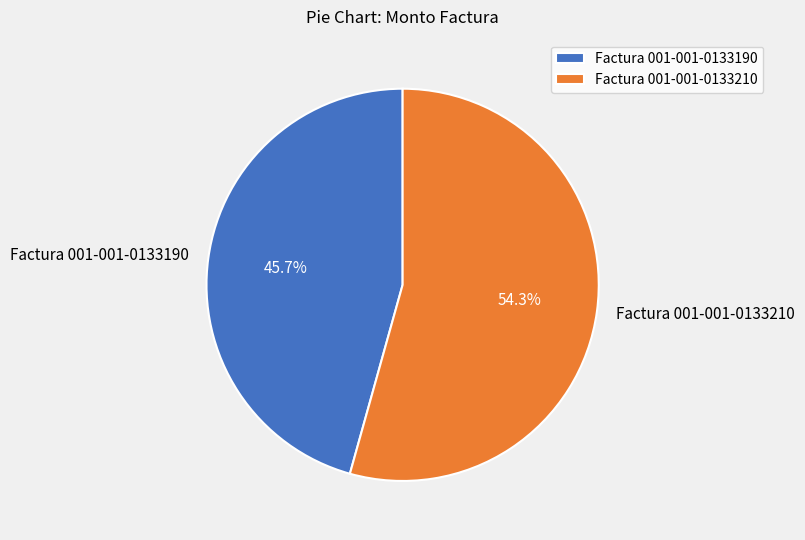

What percentage is NOT represented by Factura 001-001-0133190?

54.3%